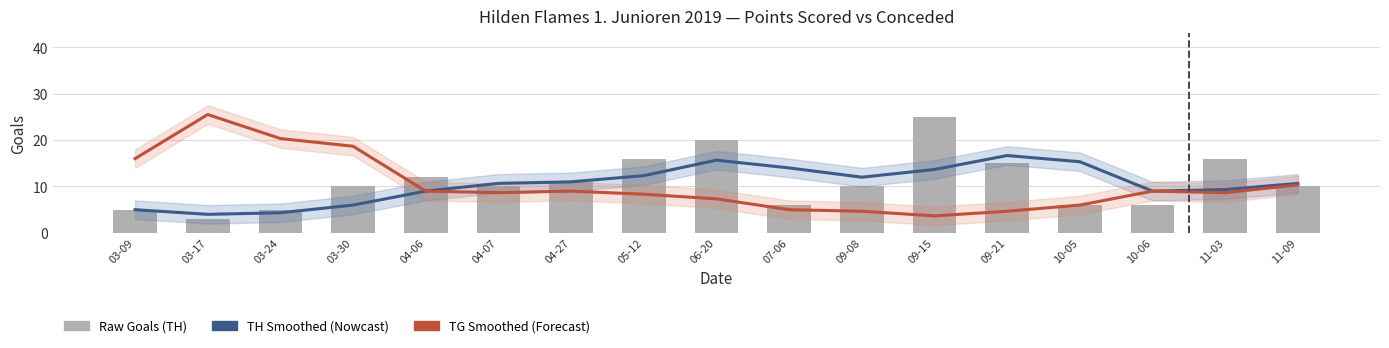

What is the highest value of the Hilden Flames TH (Nowcast) series?

16.7